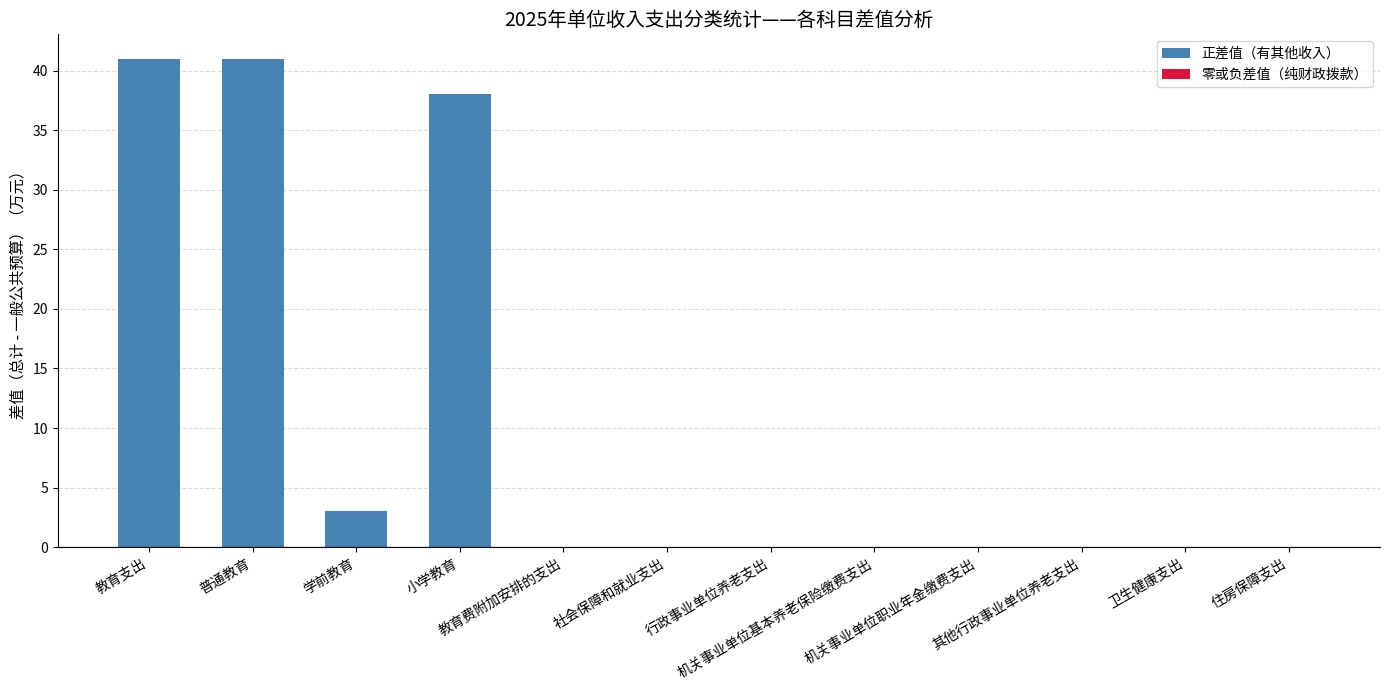

What is the sum of all values?

123